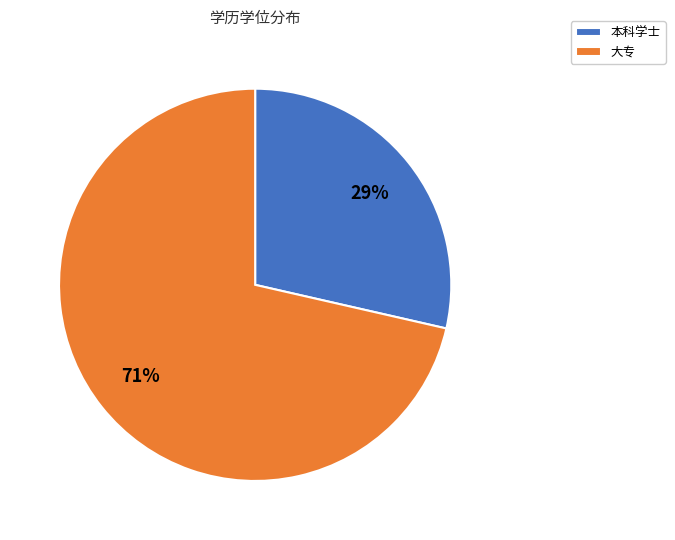

True or false: 大专 accounts for 71% of the total.

True